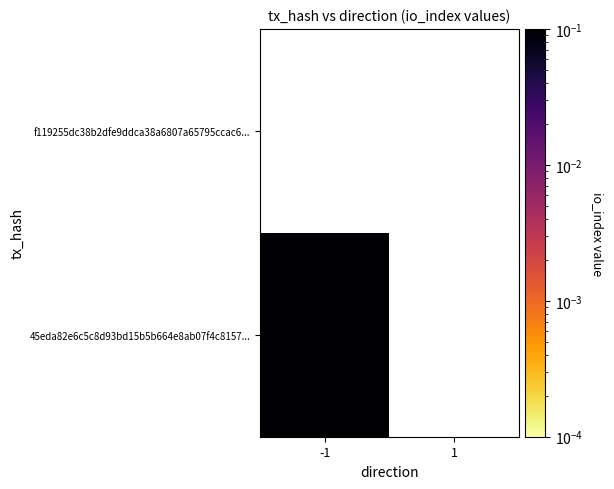

How many data points in 45eda82e6c5c8d93bd15b5b664e8ab07f4c8157 are less than 1?

1